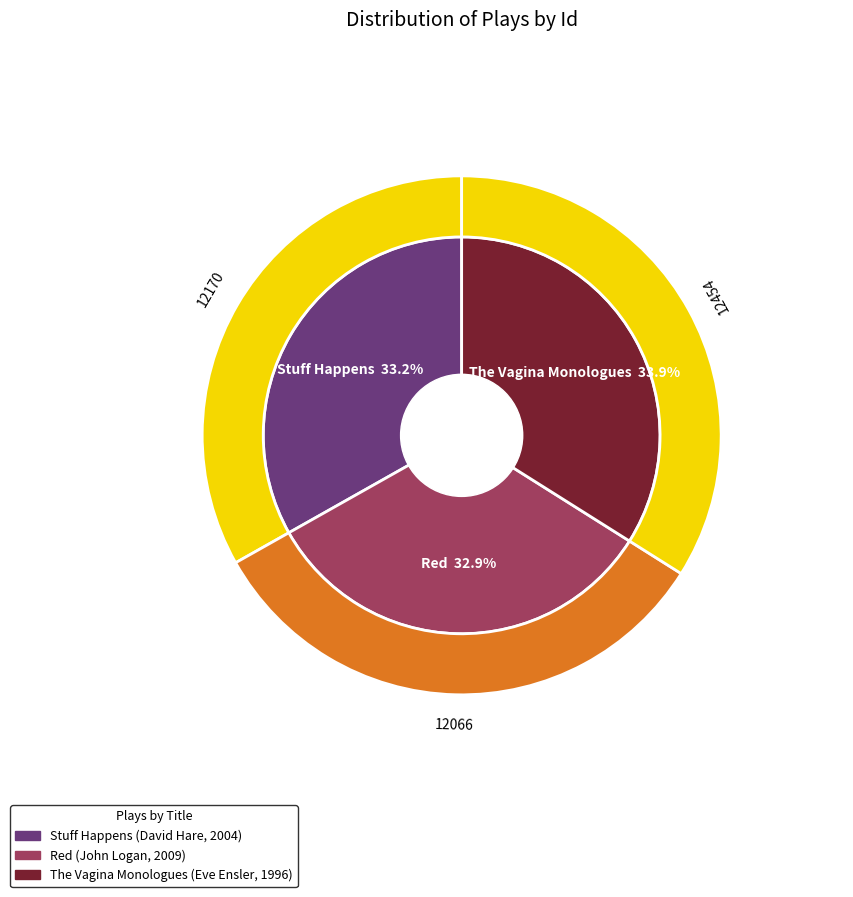

What is the ratio of the value at Stuff Happens to the value at Red?

1.0